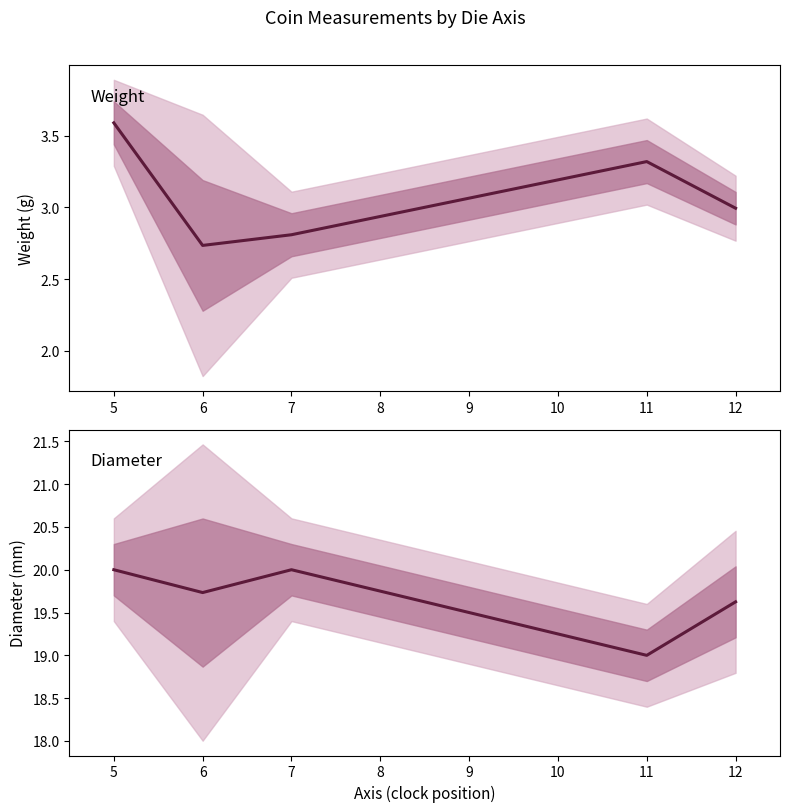

True or false: diameter and weight intersect in this chart.

False